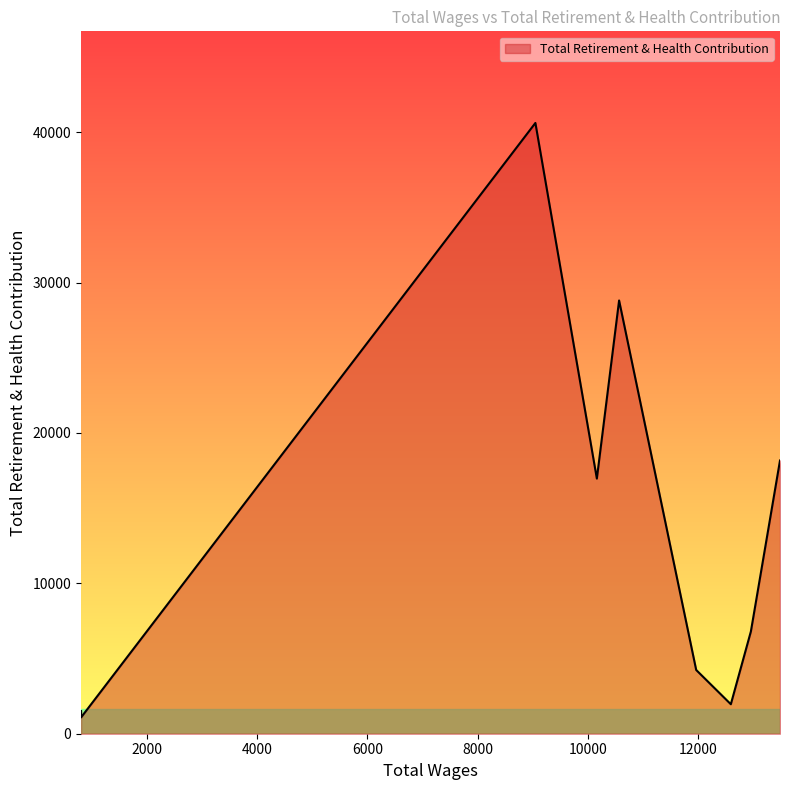

Where is the data nearest to the value 20849?

13491.0